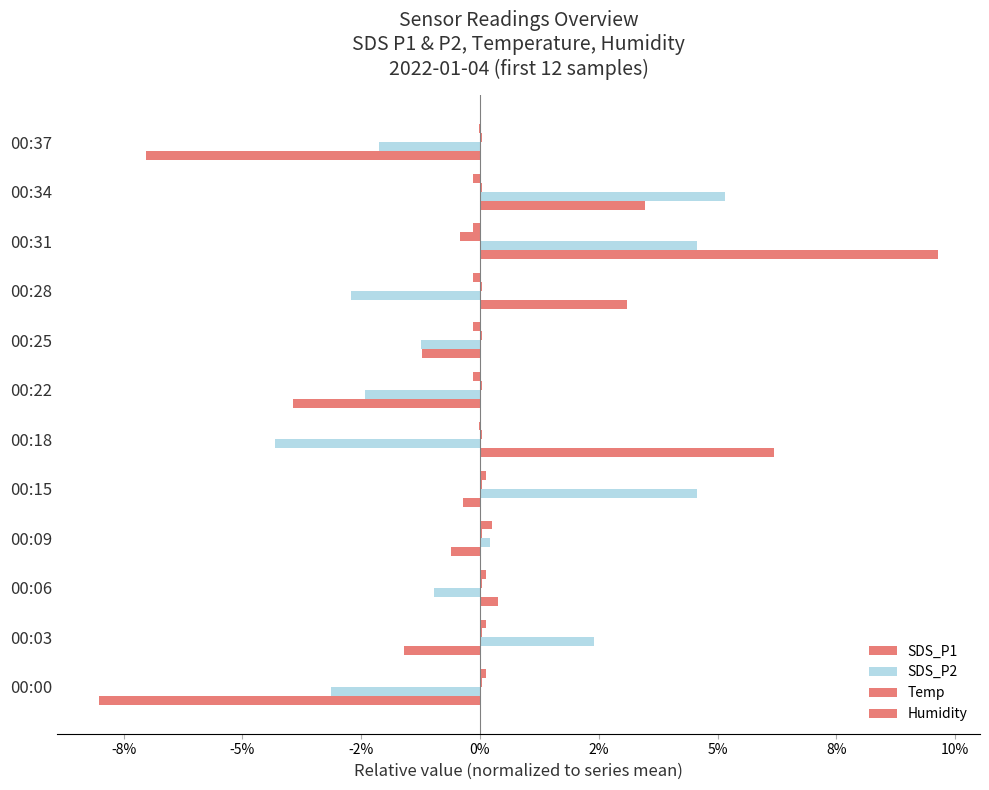

How many bars are there in each group?

4